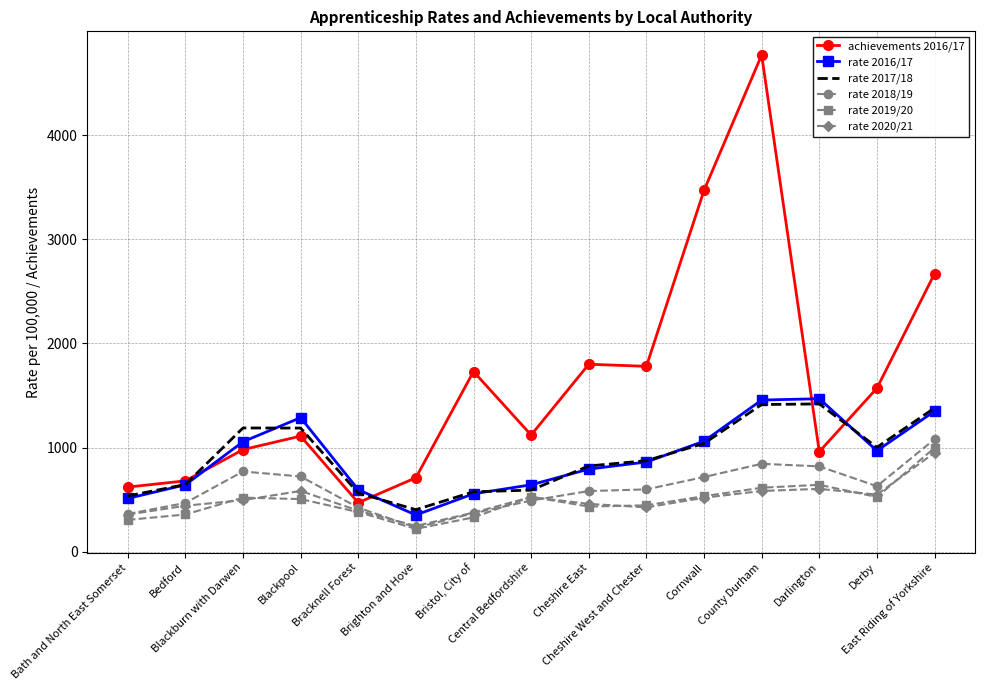

Is it true that rate 2020/21 equals 584 at Bracknell Forest?

False